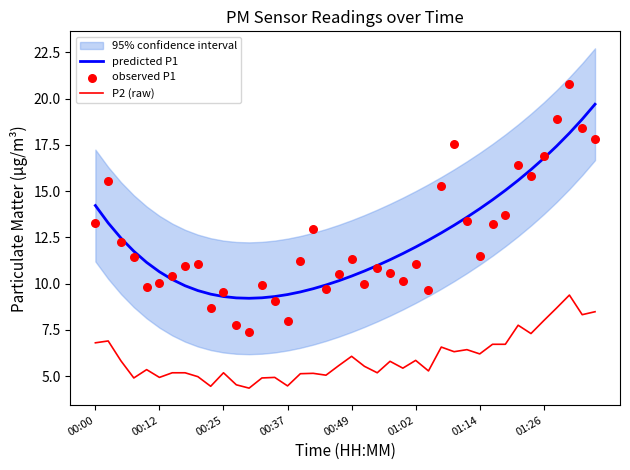

What is the maximum value for predicted P1?

19.7